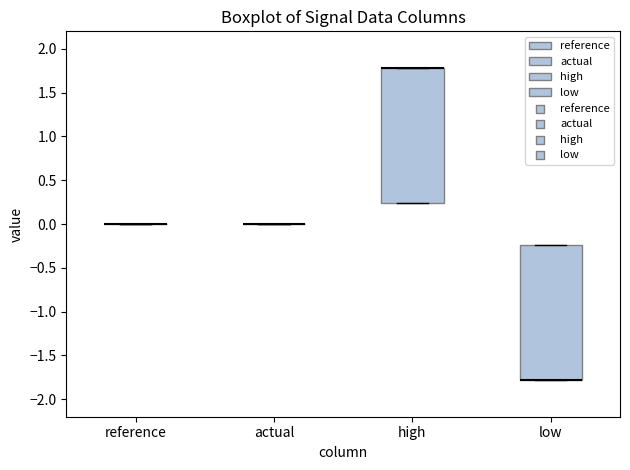

Reading left to right, read every box against the y-axis: the position of its median line, the range the box covers, and the ends of its whiskers. The values are not printed on the chart, so give them approximately, as read against the axis.

reference: box collapsed to a line at 0.00, whiskers 0.00 to 0.00
actual: box collapsed to a line at 0.00, whiskers 0.00 to 0.00
high: median 1.80 (drawn on the box's upper edge), box 0.25 to 1.80, whiskers 0.25 to 1.80
low: median -1.80 (drawn on the box's lower edge), box -1.80 to -0.25, whiskers -1.80 to -0.25